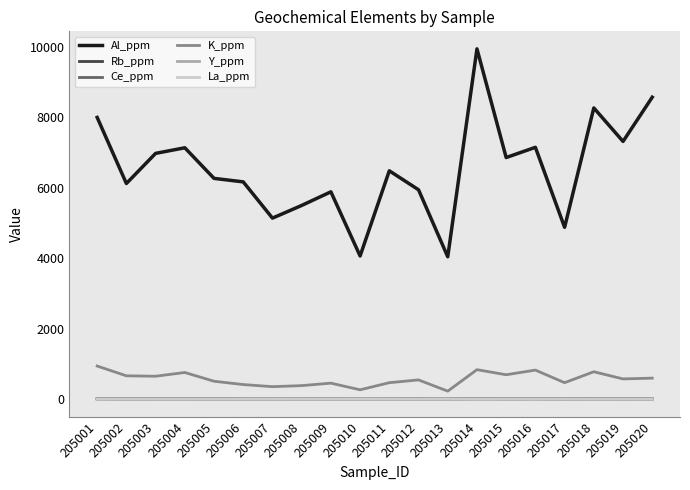

The value of Y_ppm at 205014 is 3.1. True or false?

True